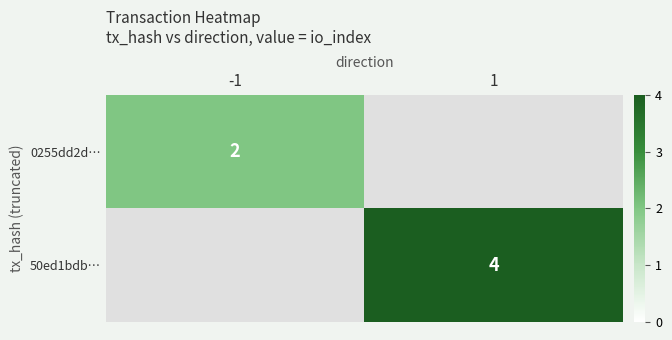

Which category has the lowest value across all series?

-1